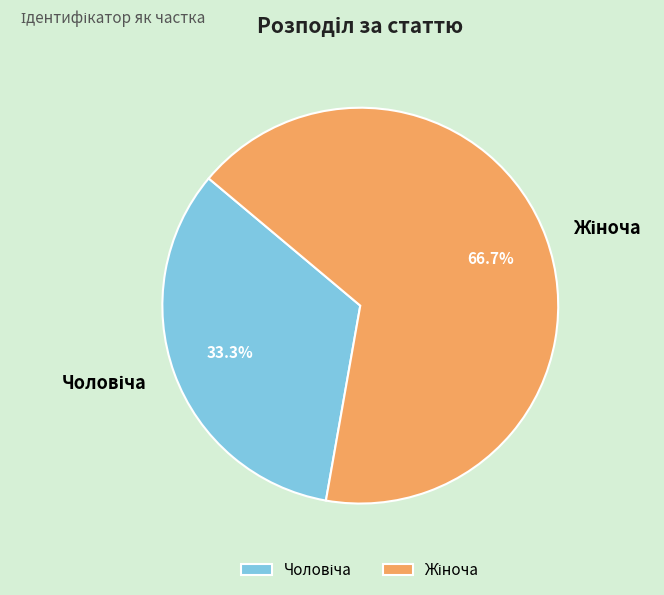

Does any single category account for the majority?

Yes